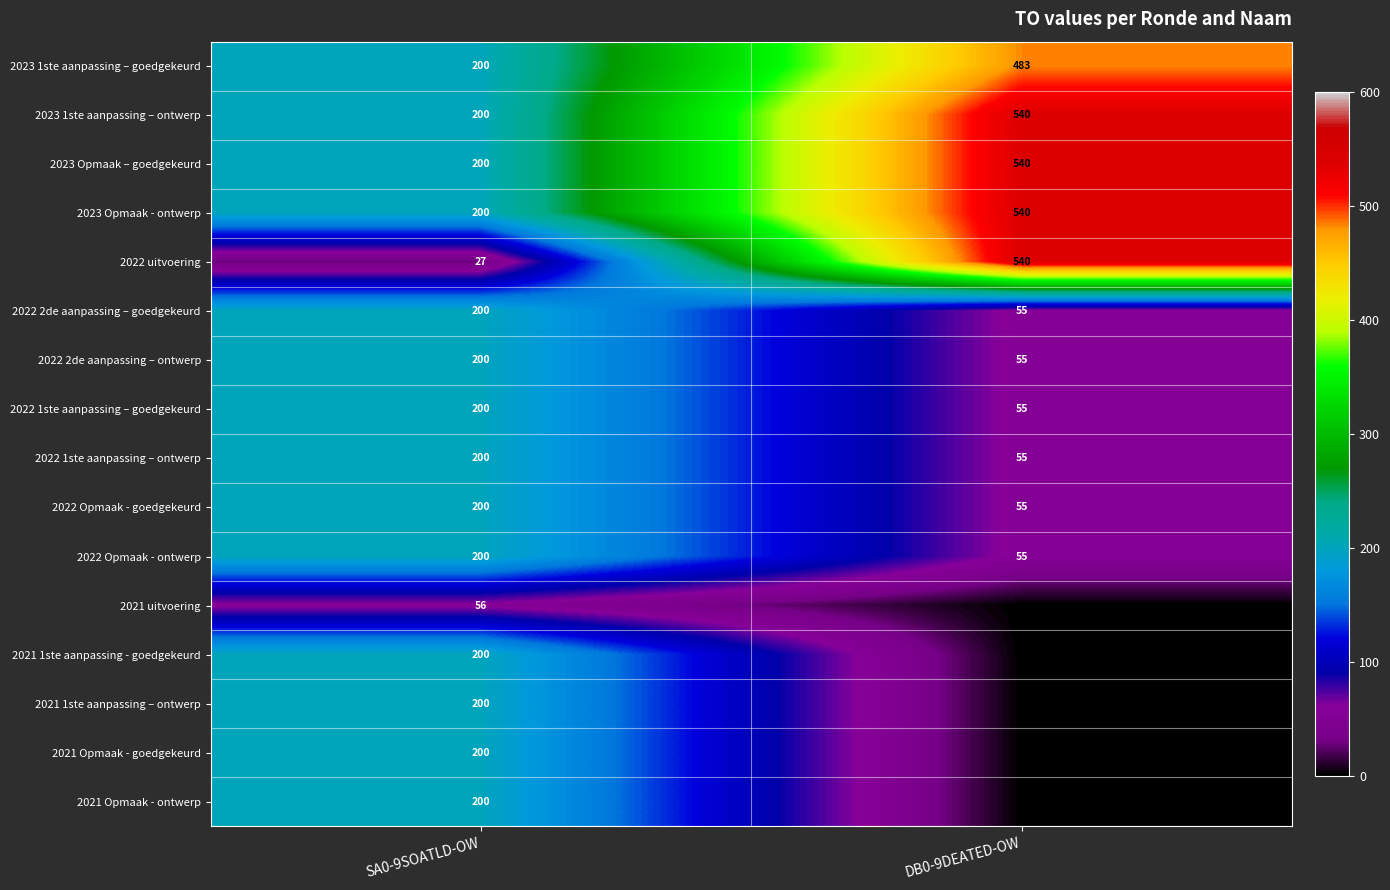

At which label does 2022 Opmaak - goedgekeurd reach its minimum?

DB0-9DEATED-OW